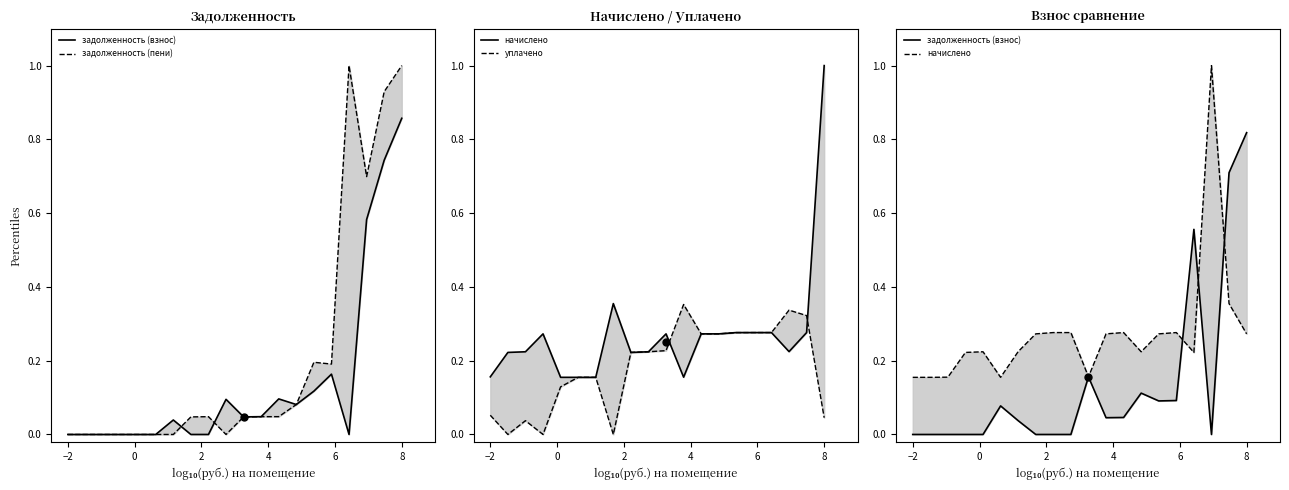

At how many categories does at least one series exceed 0?

20